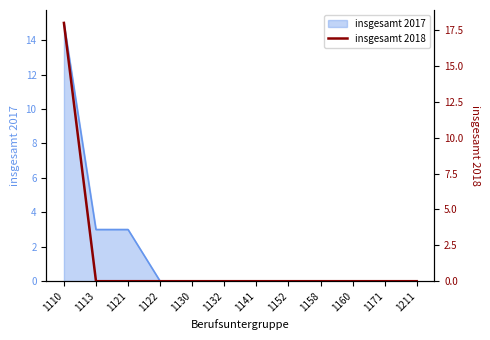

Rank the categories by value from highest to lowest.

1110, 1113, 1121, 1122, 1130, 1132, 1141, 1152, 1158, 1160, 1171, 1211